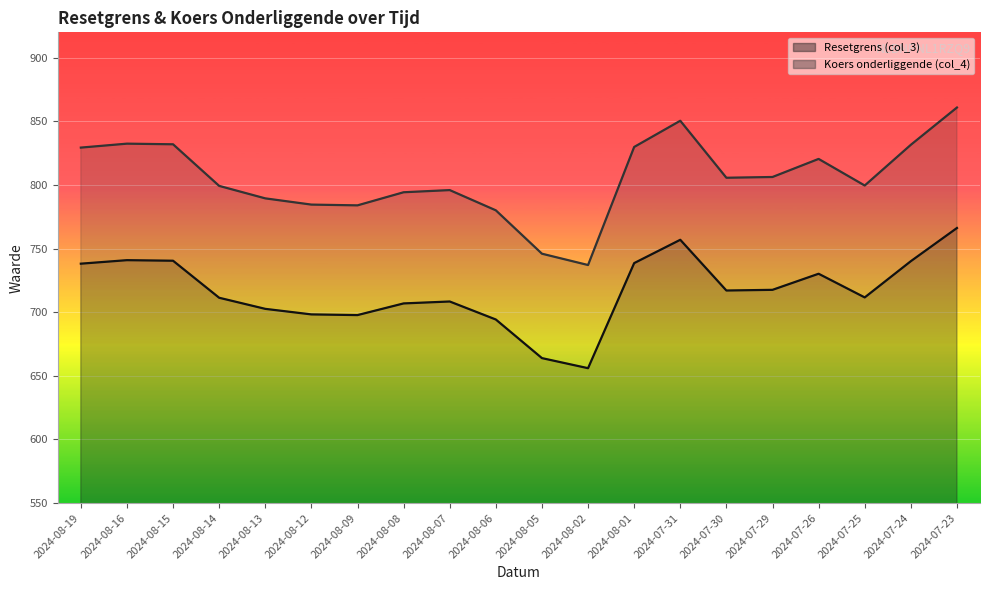

List the series in order of their peak value, lowest first.

Resetgrens (col_3), Koers onderliggende (col_4)